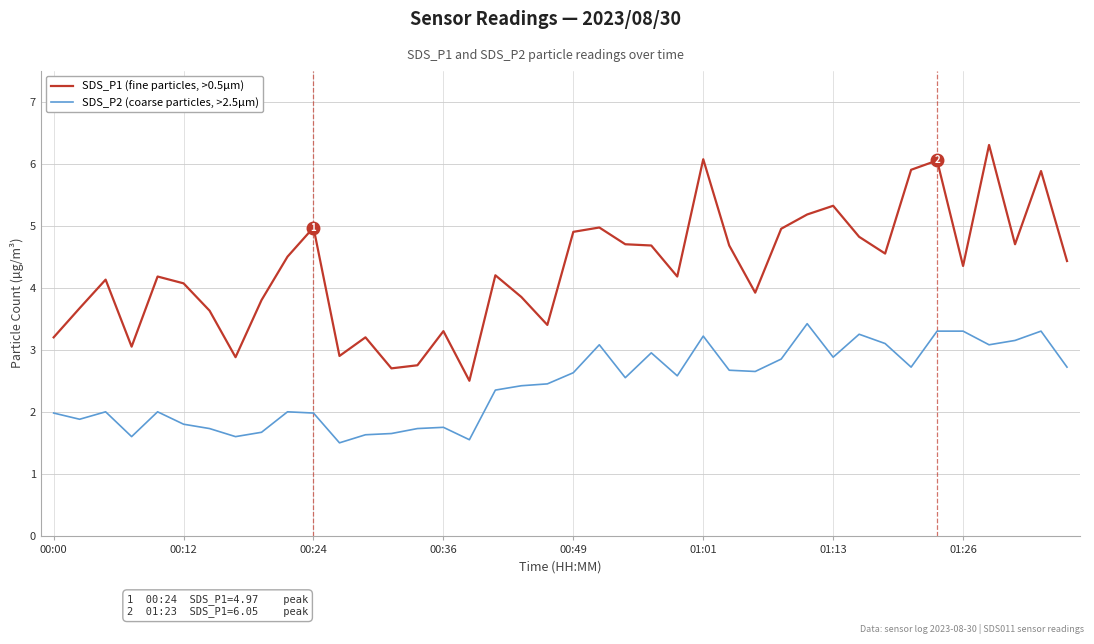

List the series in order of their peak value, lowest first.

SDS_P2 (coarse particles, >2.5µm), SDS_P1 (fine particles, >0.5µm)